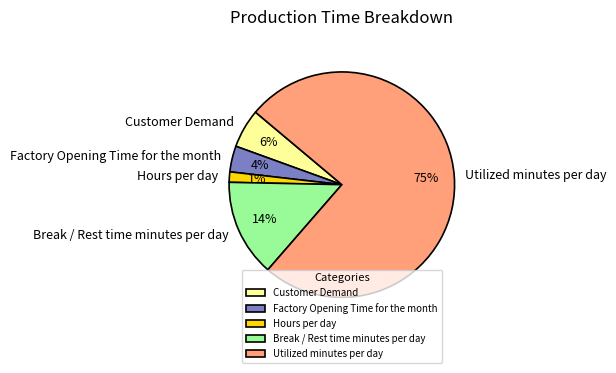

Approximately how many times larger is the value at Customer Demand compared to Factory Opening Time for the month?

1.5